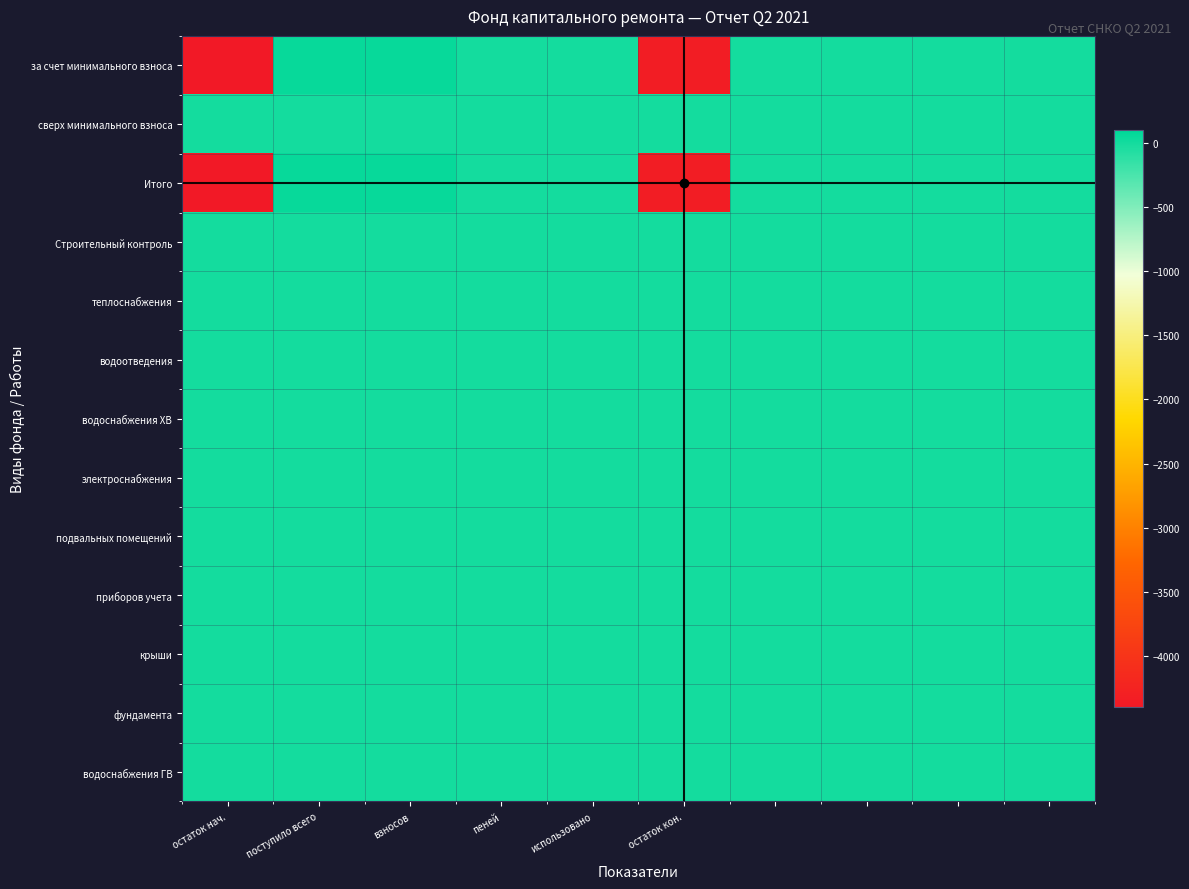

Reading left to right, extract all data points from this chart.

за счет минимального взноса: -4391.7	60.8	60.8	0.0	0.0	-4330.9	0.0	0.0	0.0	0.0
сверх минимального взноса: 0.0	0.0	0.0	0.0	0.0	0.0	0.0	0.0	0.0	0.0
Итого: -4391.7	60.8	60.8	0.0	0.0	-4330.9	0.0	0.0	0.0	0.0
Строительный контроль: 0.0	0.0	0.0	0.0	0.0	0.0	0.0	0.0	0.0	0.0
теплоснабжения: 0.0	0.0	0.0	0.0	0.0	0.0	0.0	0.0	0.0	0.0
водоотведения: 0.0	0.0	0.0	0.0	0.0	0.0	0.0	0.0	0.0	0.0
водоснабжения ХВ: 0.0	0.0	0.0	0.0	0.0	0.0	0.0	0.0	0.0	0.0
электроснабжения: 0.0	0.0	0.0	0.0	0.0	0.0	0.0	0.0	0.0	0.0
подвальных помещений: 0.0	0.0	0.0	0.0	0.0	0.0	0.0	0.0	0.0	0.0
приборов учета: 0.0	0.0	0.0	0.0	0.0	0.0	0.0	0.0	0.0	0.0
крыши: 0.0	0.0	0.0	0.0	0.0	0.0	0.0	0.0	0.0	0.0
фундамента: 0.0	0.0	0.0	0.0	0.0	0.0	0.0	0.0	0.0	0.0
водоснабжения ГВ: 0.0	0.0	0.0	0.0	0.0	0.0	0.0	0.0	0.0	0.0